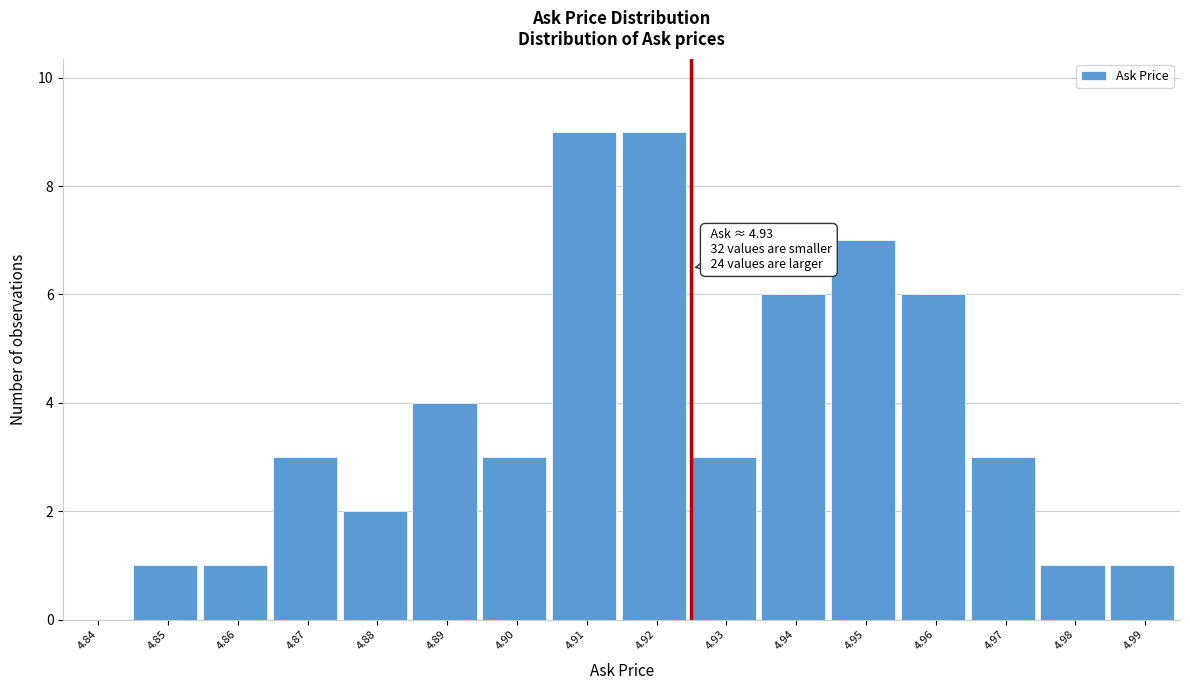

Reading left to right, extract all data points from this chart.

4.84=0	4.85=1	4.86=1	4.87=3	4.88=2	4.89=4	4.90=3	4.91=9	4.92=9	4.93=3	4.94=6	4.95=7	4.96=6	4.97=3	4.98=1	4.99=1